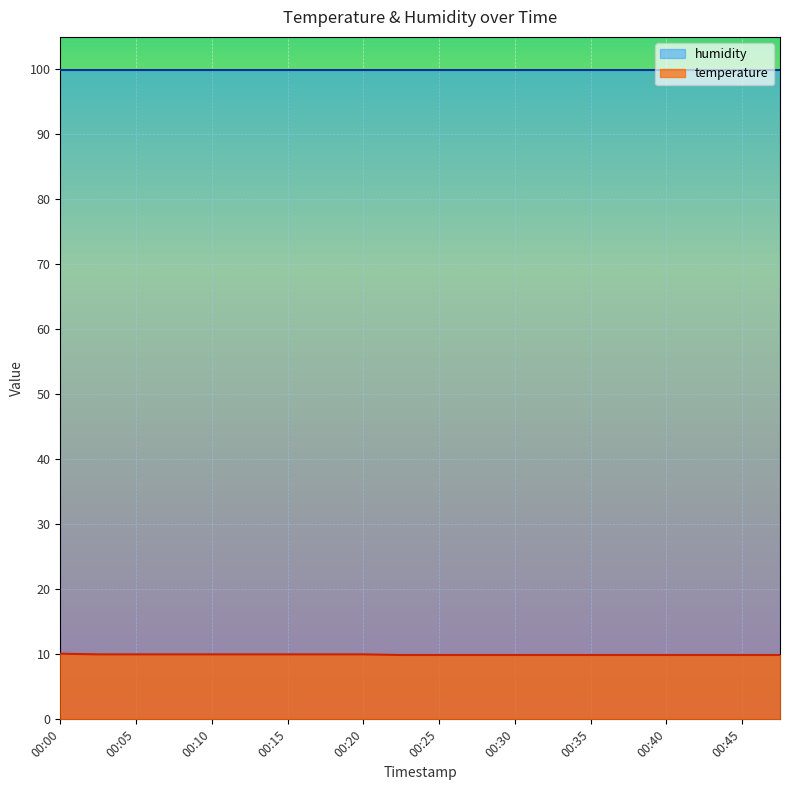

Count the number of categories in the chart.

20